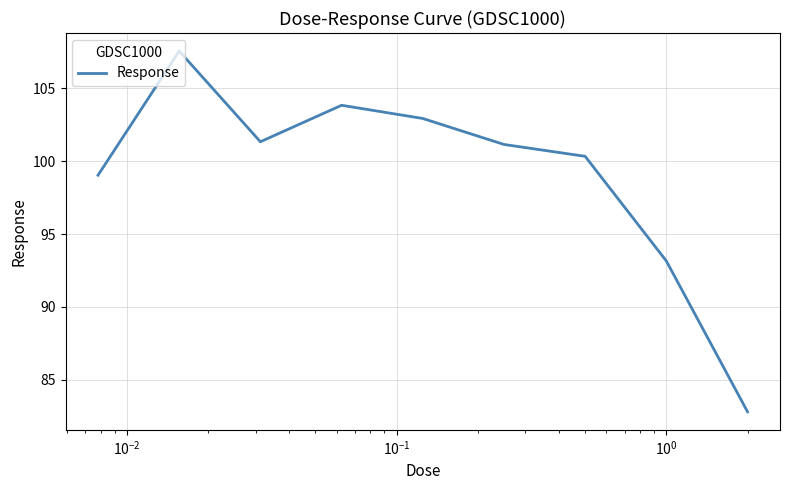

What is the minimum value shown in the chart?

82.8